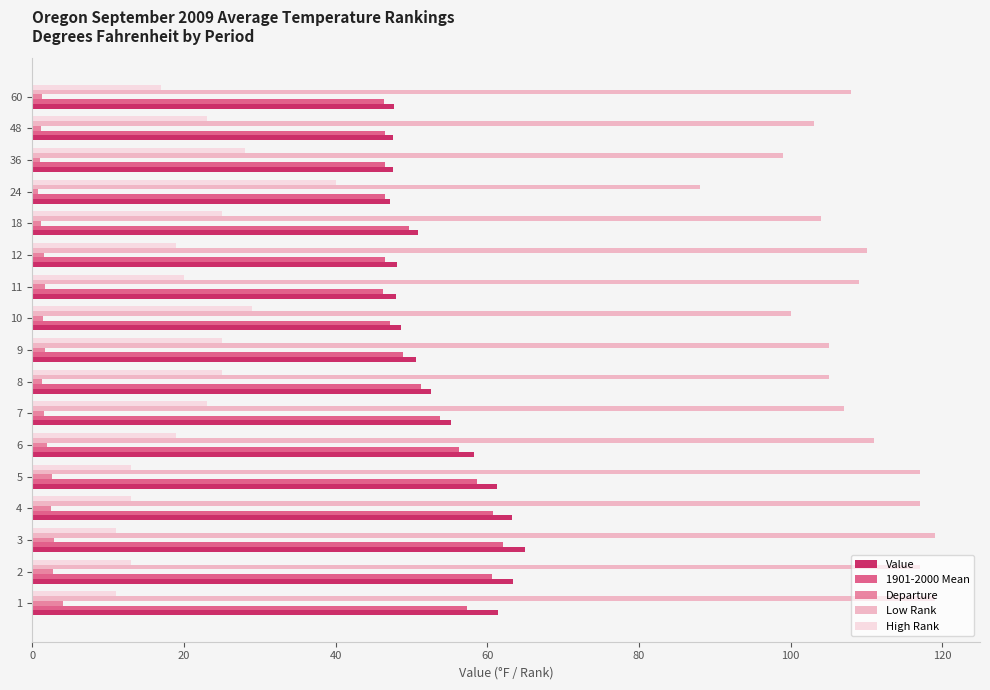

At which label does Low Rank reach its minimum?

24